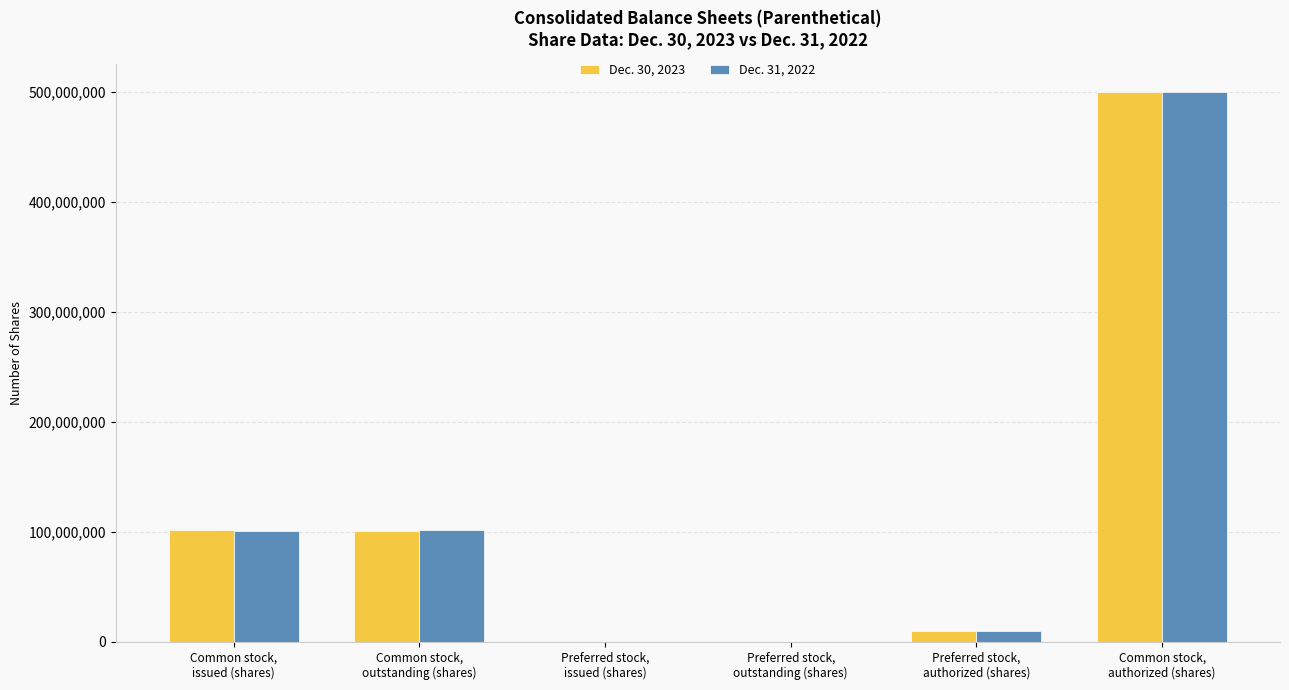

What is the sum of all Dec. 31, 2022 values?

712423265